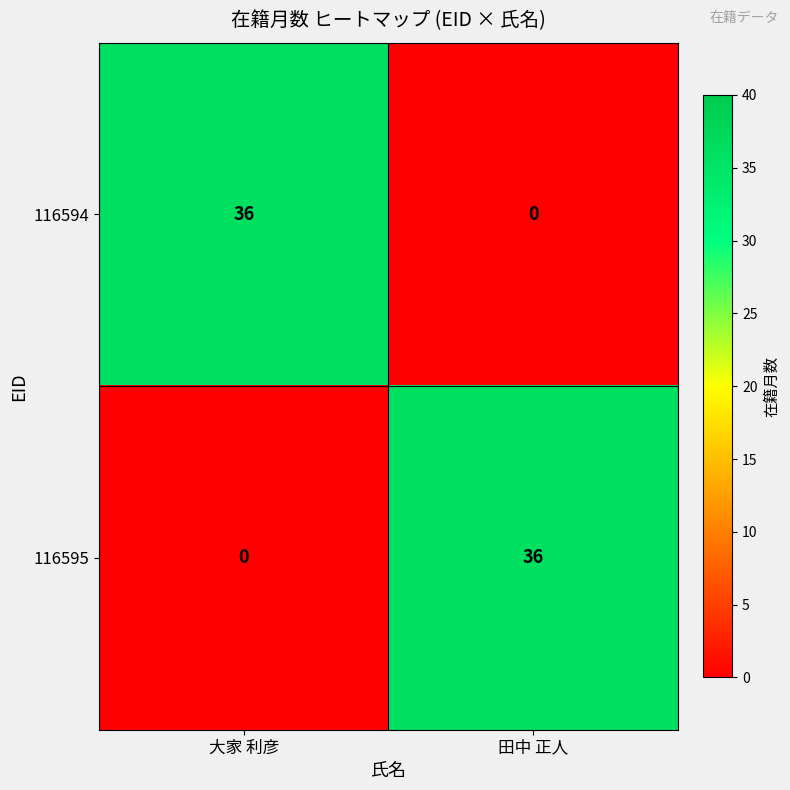

At 大家 利彦, list the series in order from largest to smallest.

116594, 116595